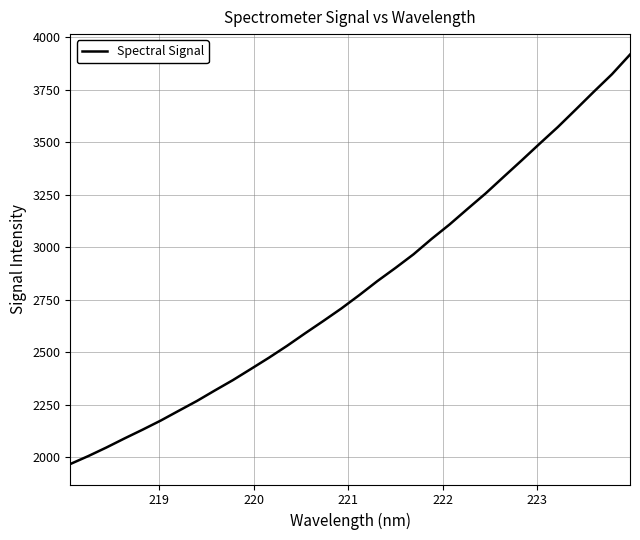

What is the difference between the maximum and minimum values?

1951.0